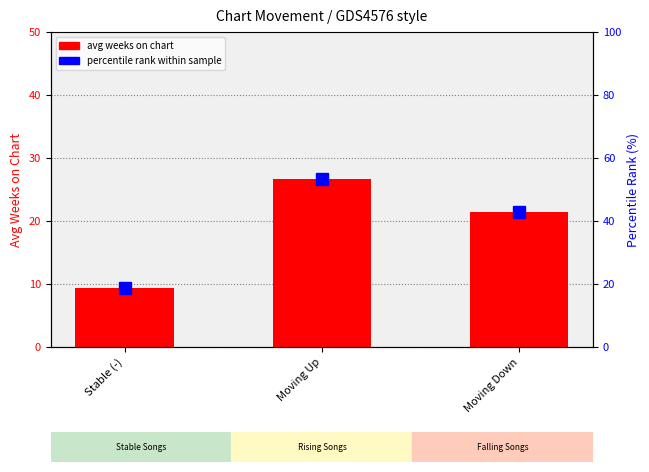

What is the greatest value displayed?

53.2